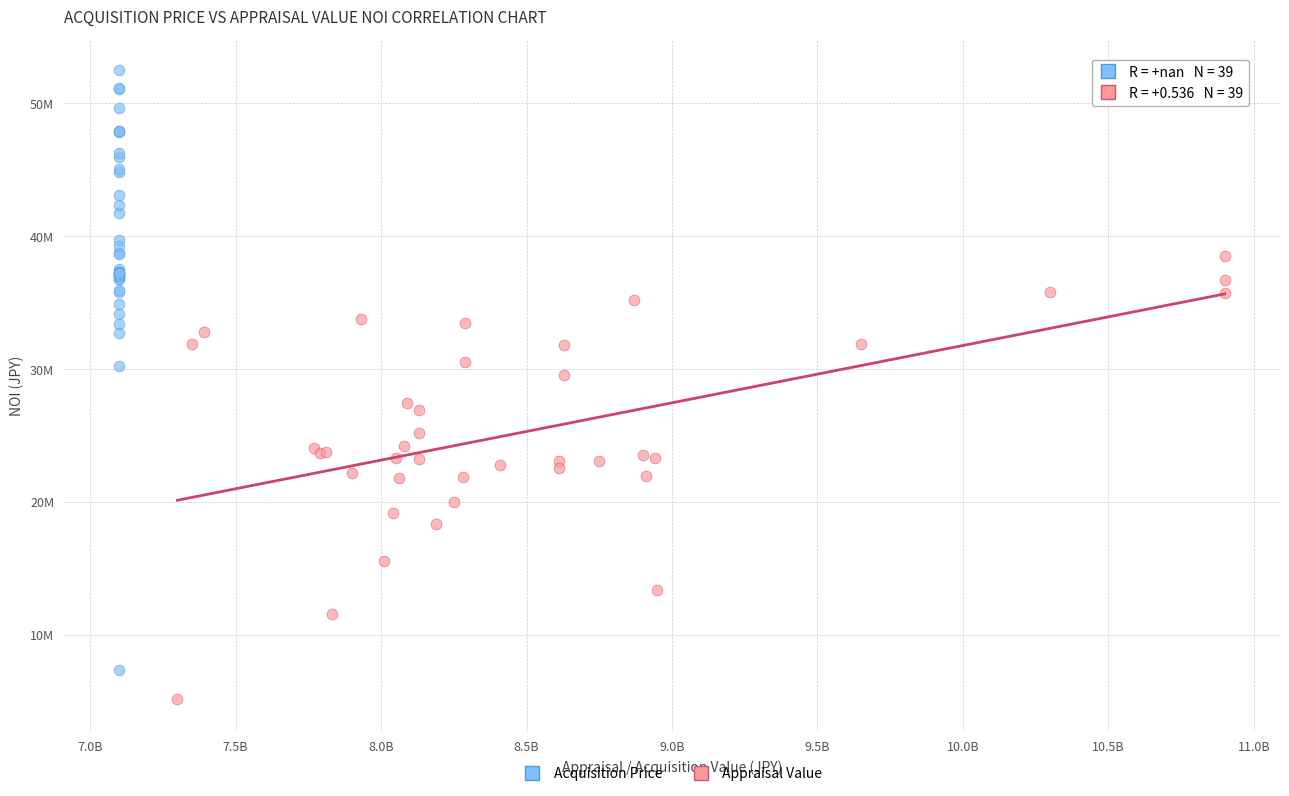

What are all the series names shown in the legend?

Acquisition Price, Appraisal Value